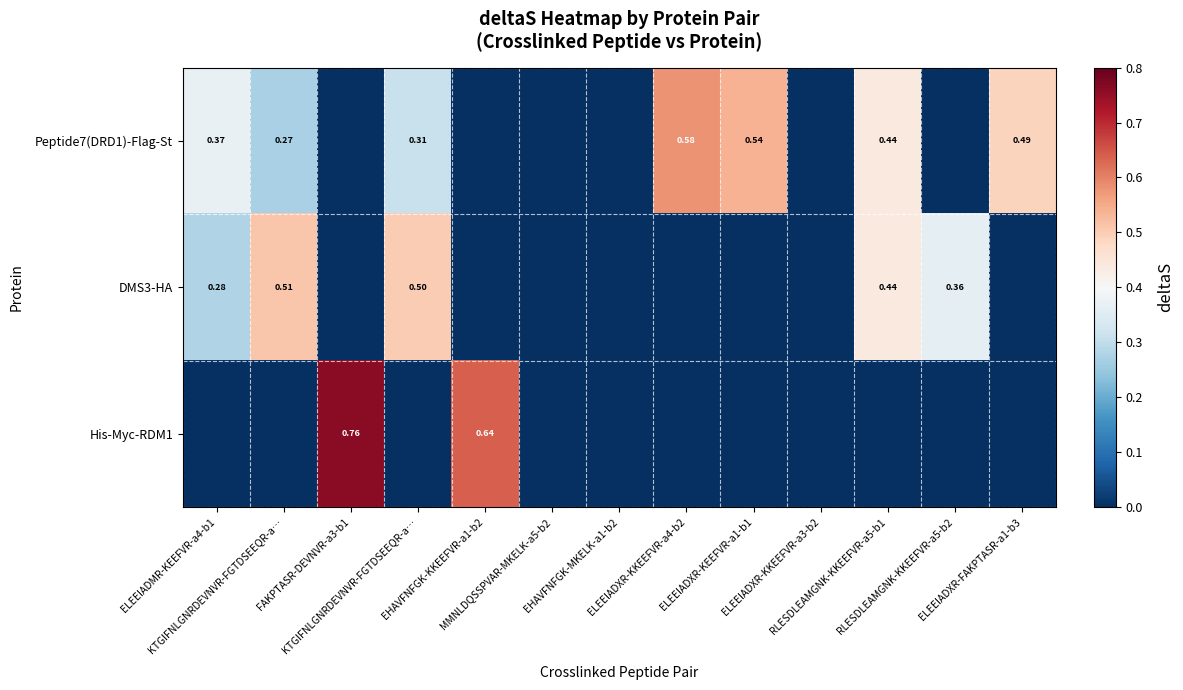

Where is Peptide7(DRD1)-Flag-St nearest to the value 0?

FAKPTASR-DEVNVR-a3-b1